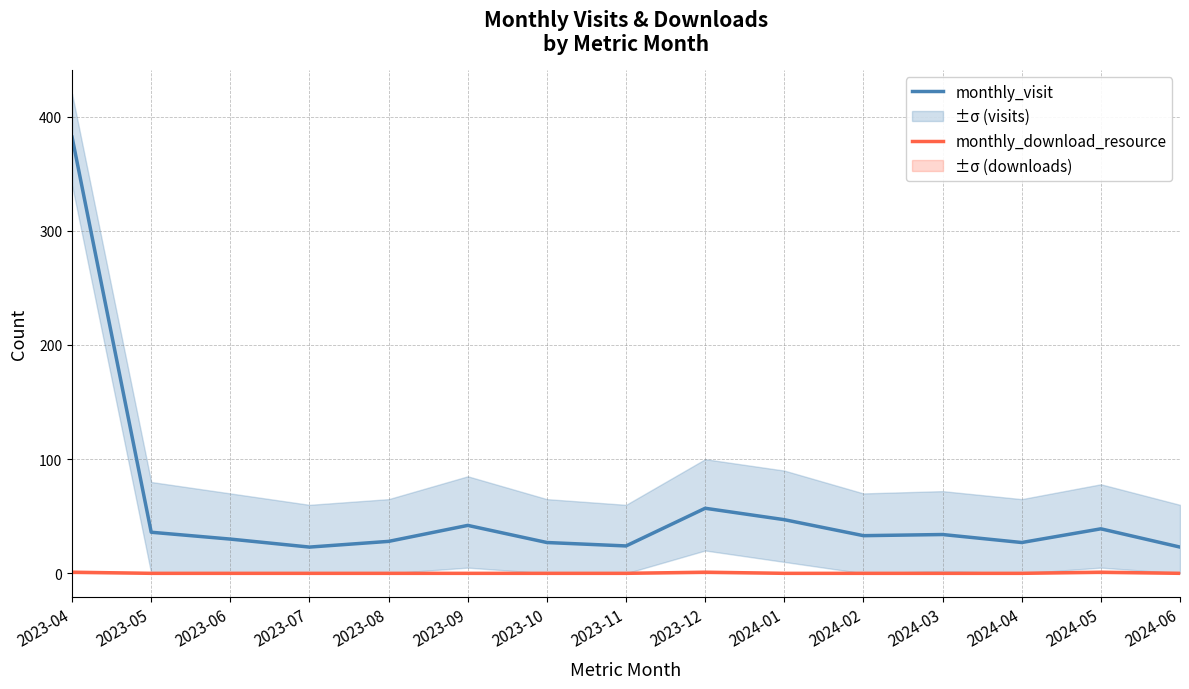

List the series in order of their overall mean, lowest first.

monthly_download_resource, monthly_visit